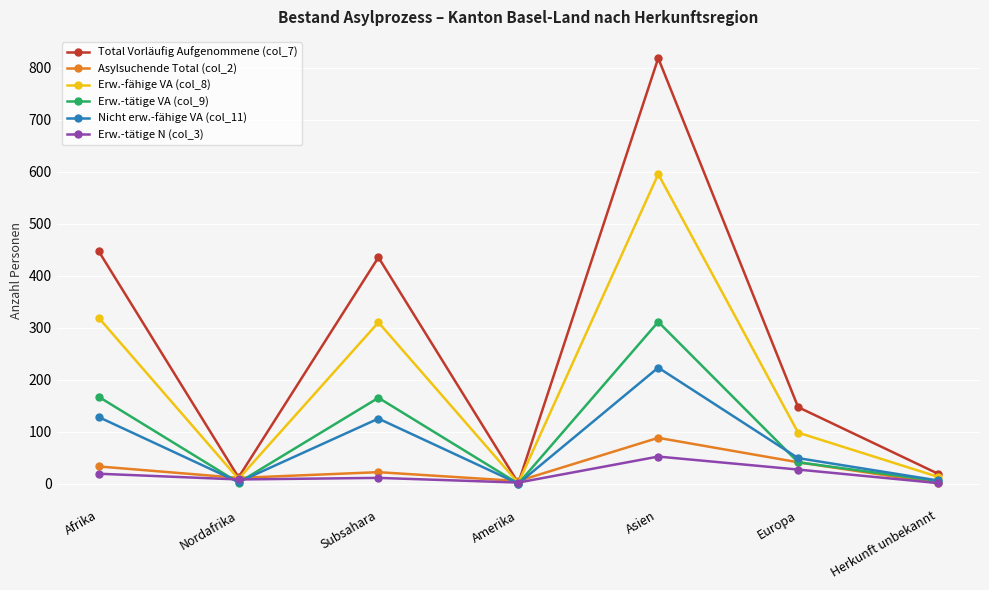

Count the number of data series in this chart.

6